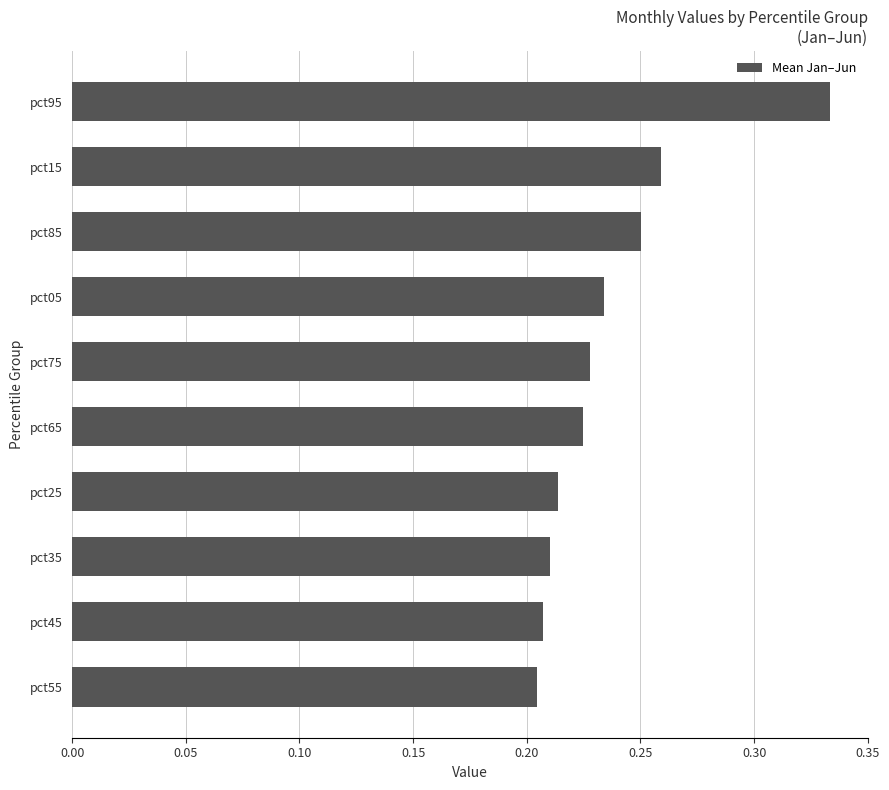

How many series are shown in this chart?

1